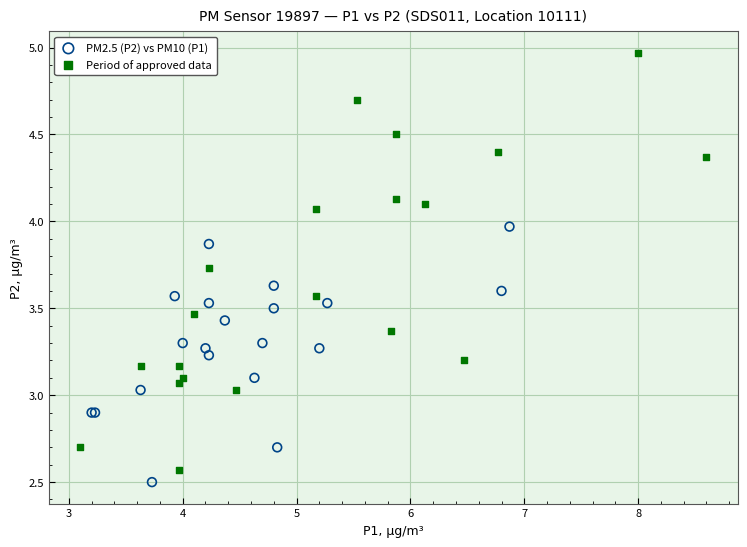

Which series contains the highest Y value?

Period of approved data